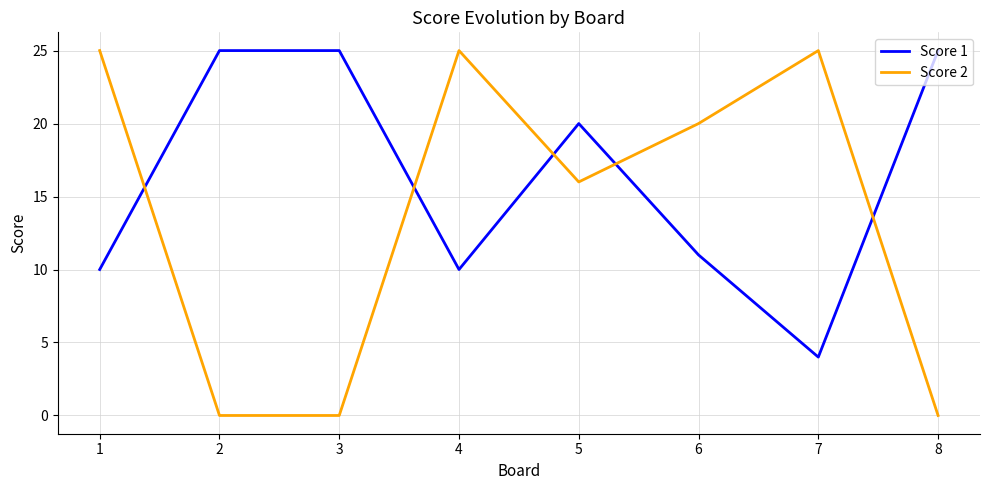

How many intersections are there between Score 2 and Score 1?

5